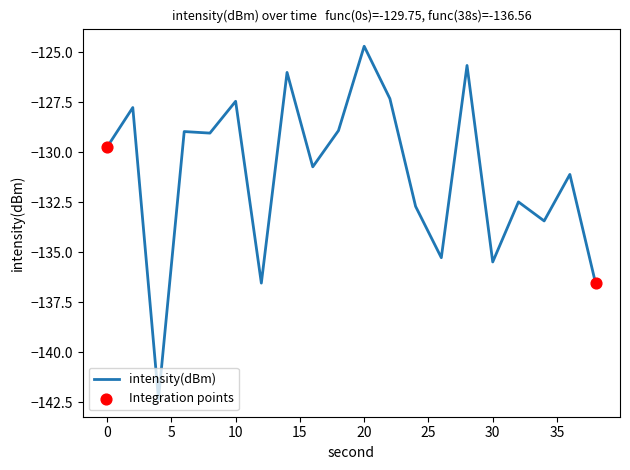

What is the difference between the maximum and minimum values?

17.6